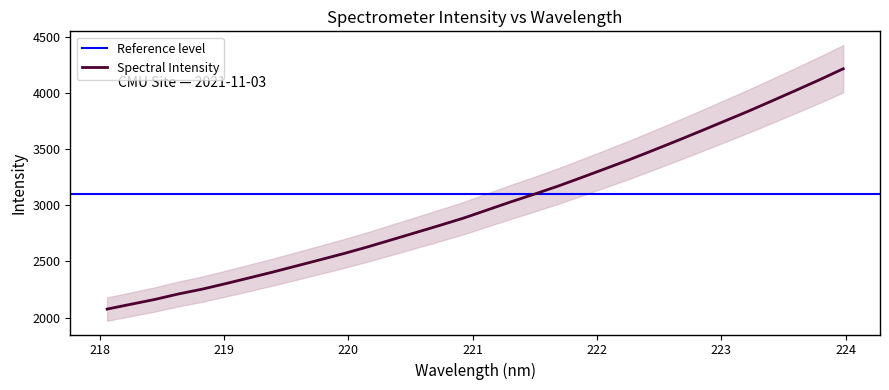

What is the lowest value of the Spectral Intensity series?

2075.2